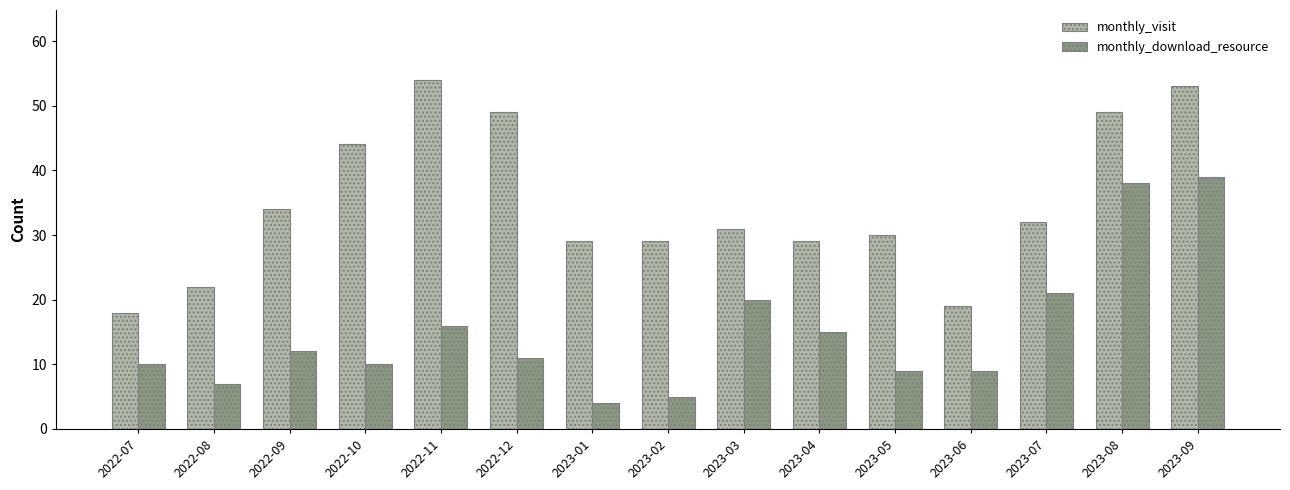

How many series are shown in this chart?

2